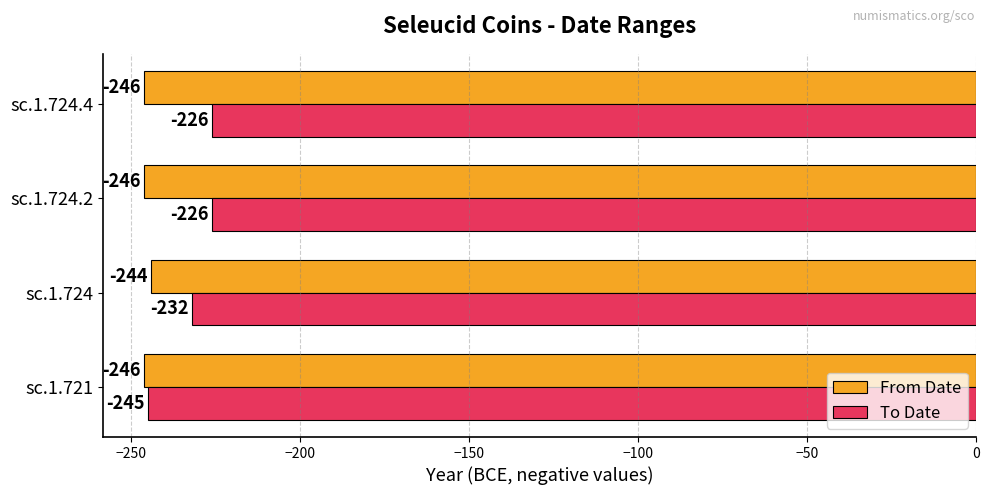

At which label does From Date reach its peak?

sc.1.724